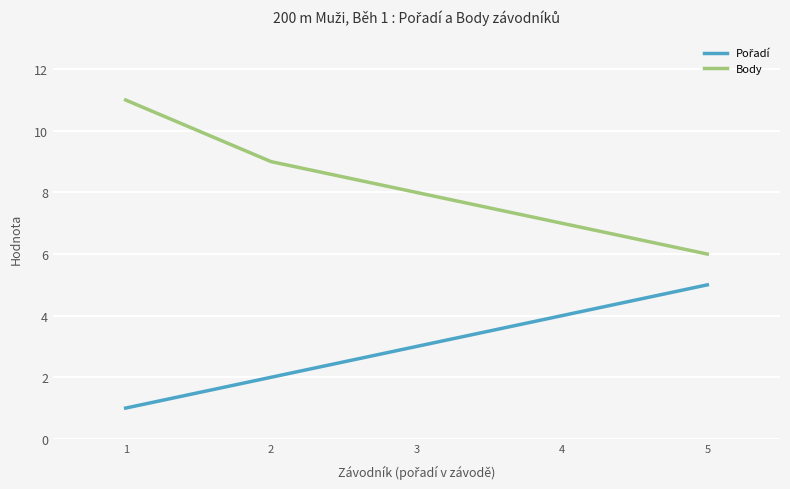

Which series has the largest total across all categories?

Body